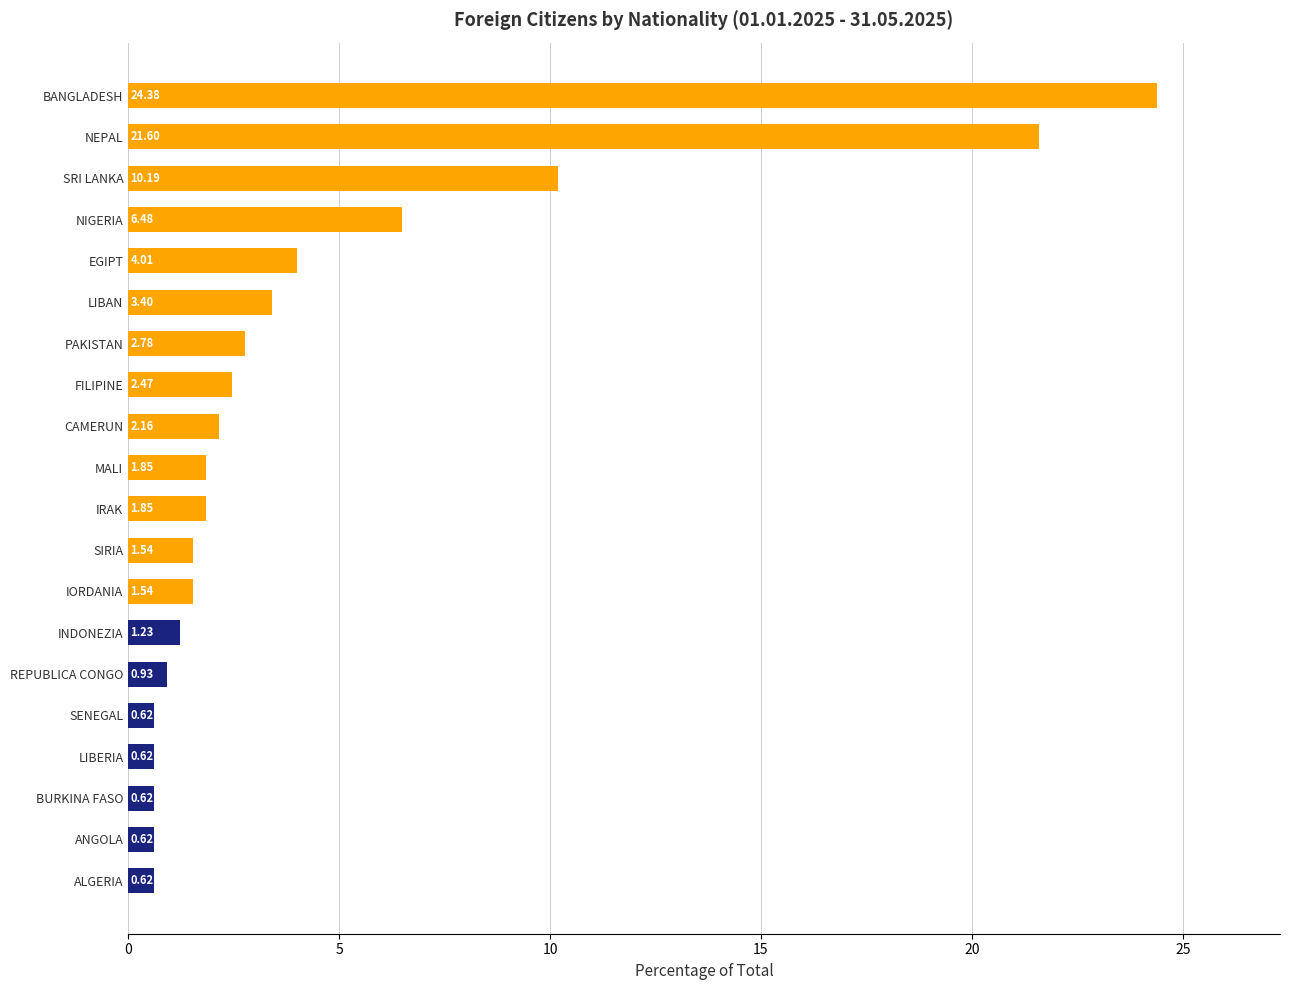

What is the ratio of the value at BURKINA FASO to the value at IORDANIA?

0.4